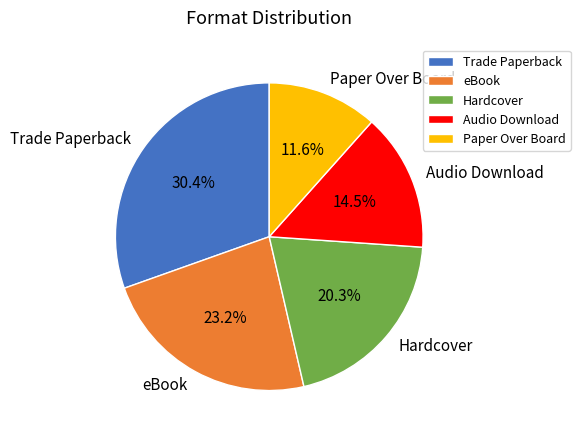

What is the total percentage of eBook and Hardcover?

43.5%